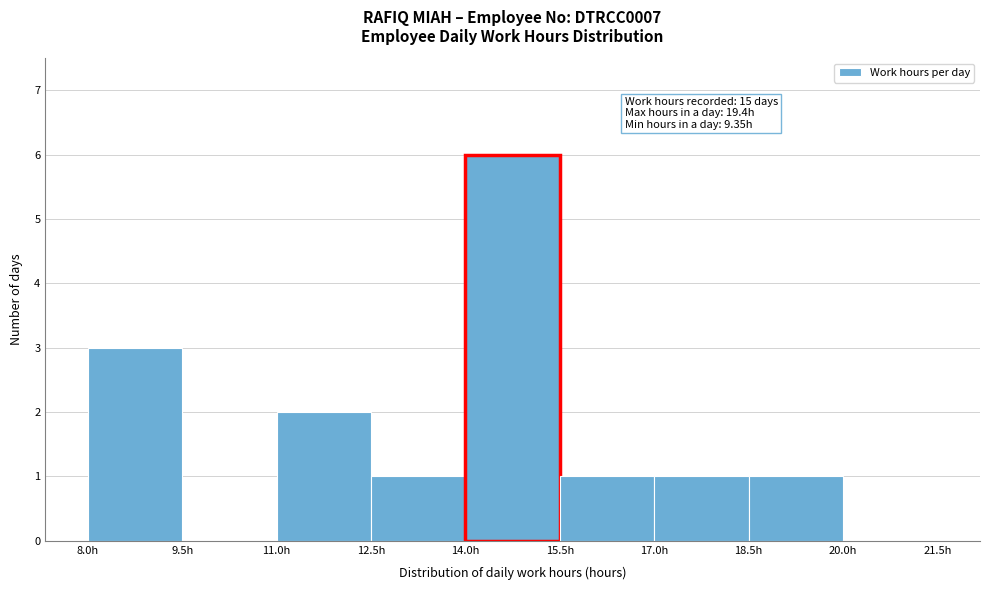

Over which range of the x-axis is the bar tallest?

14.0 to 15.5